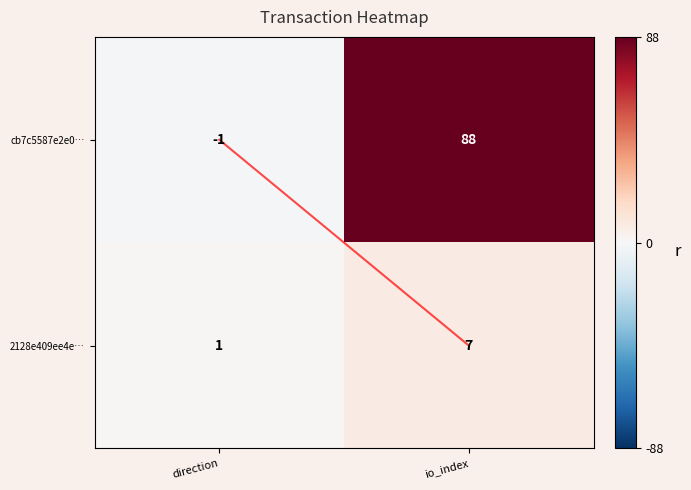

What is the average value of the 2128e409ee4e… series?

4